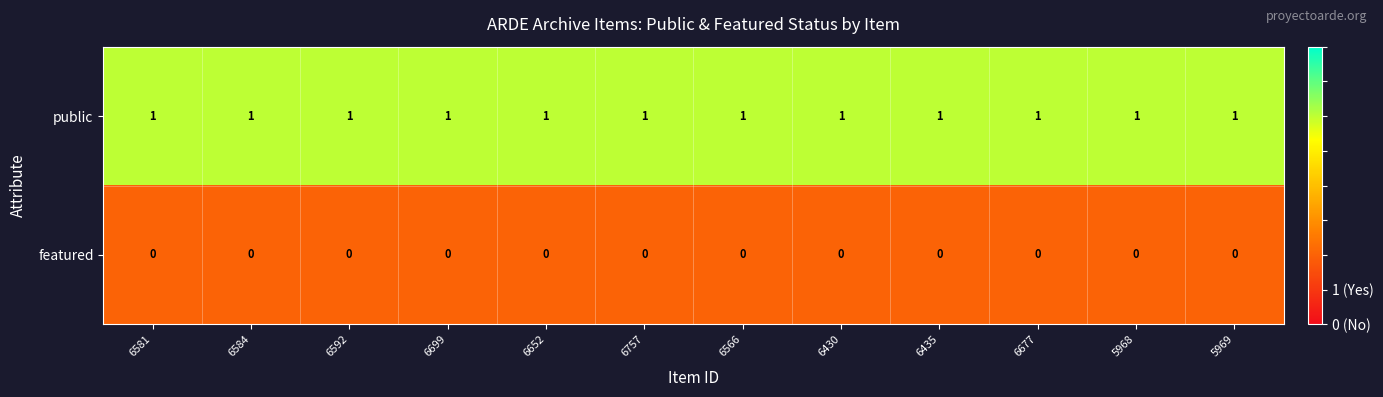

Which series has the largest total across all categories?

public